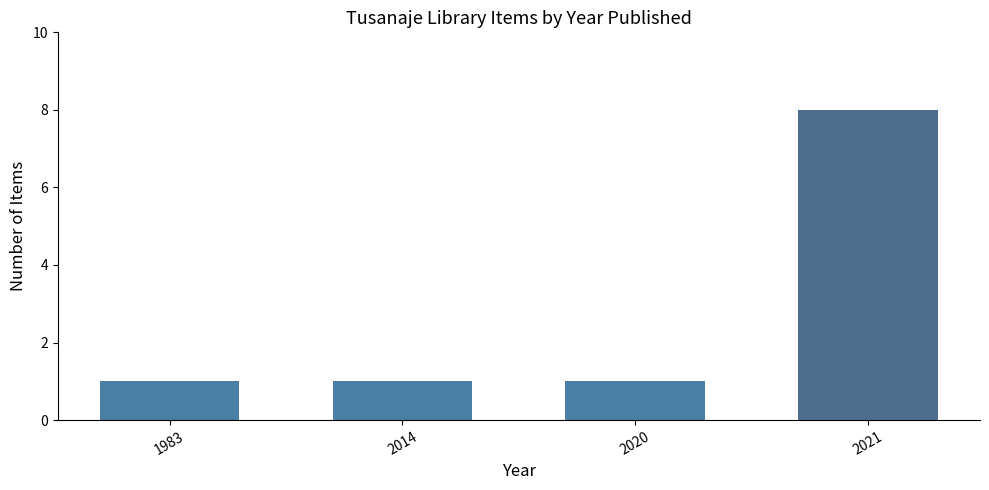

Are the bars horizontal?

No